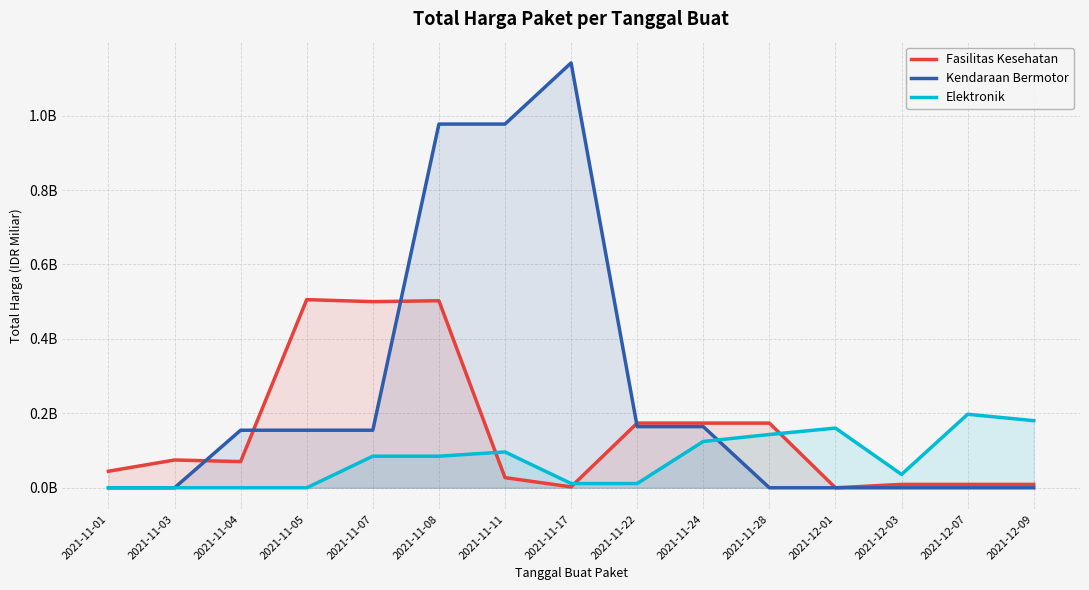

Rank the categories by Fasilitas Kesehatan value from lowest to highest.

2021-12-01, 2021-11-17, 2021-12-03, 2021-12-07, 2021-12-09, 2021-11-11, 2021-11-01, 2021-11-04, 2021-11-03, 2021-11-22, 2021-11-24, 2021-11-28, 2021-11-07, 2021-11-08, 2021-11-05